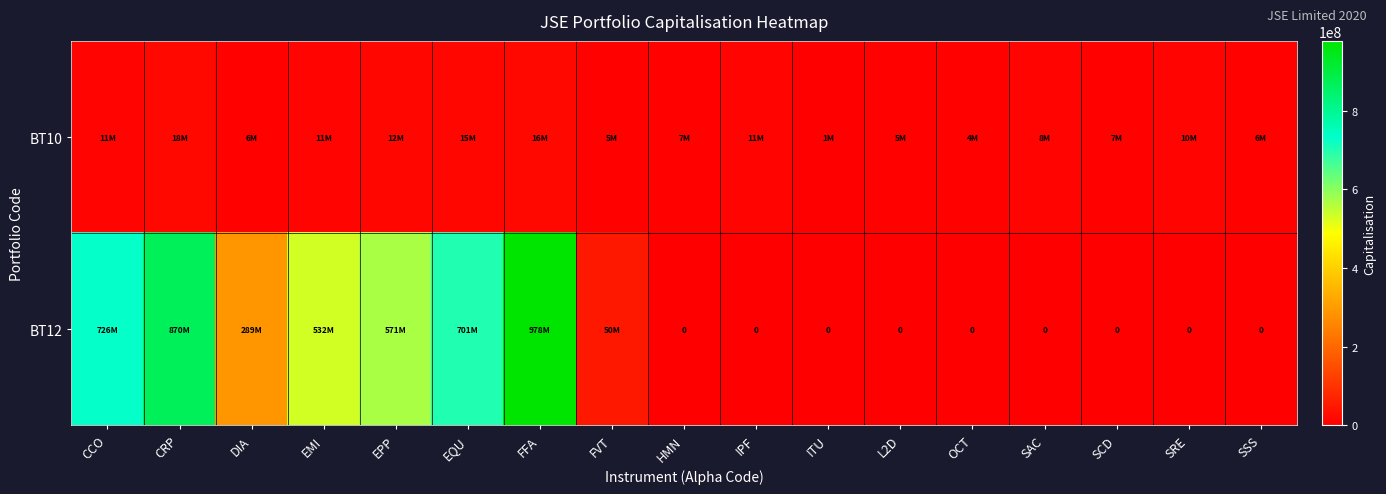

What is the total value across all series at SCD?

6807048